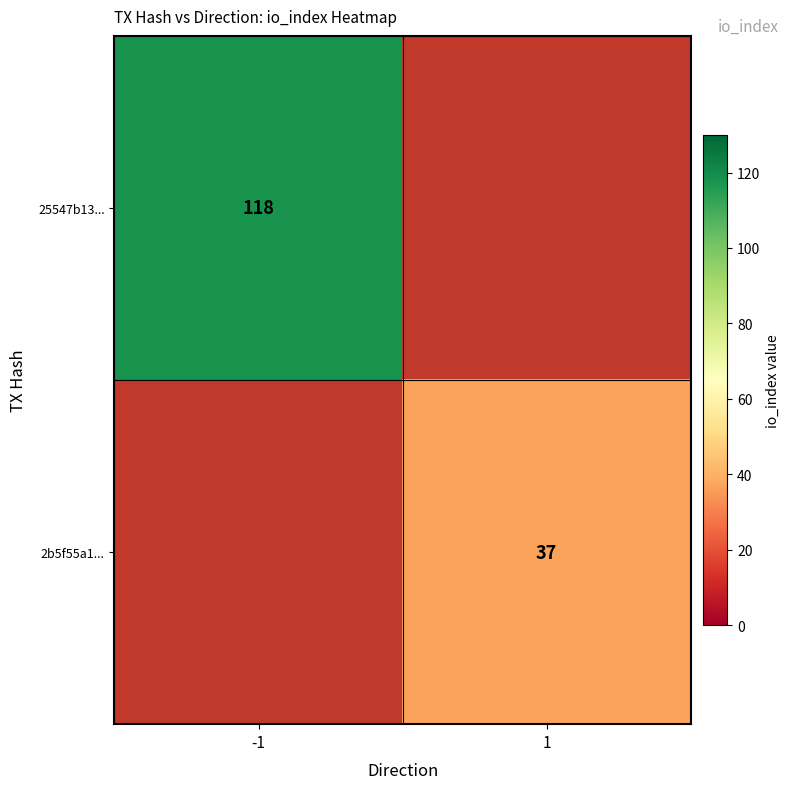

Is it true that 25547b13... equals 75 at -1?

False